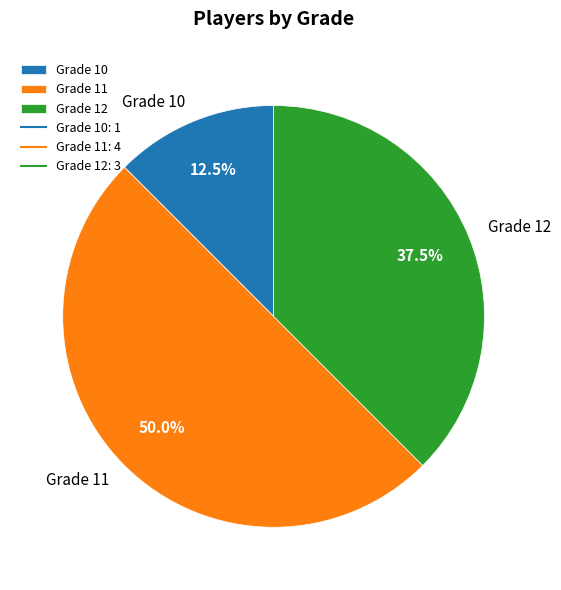

Does Grade 12 account for over 50% of the chart?

No